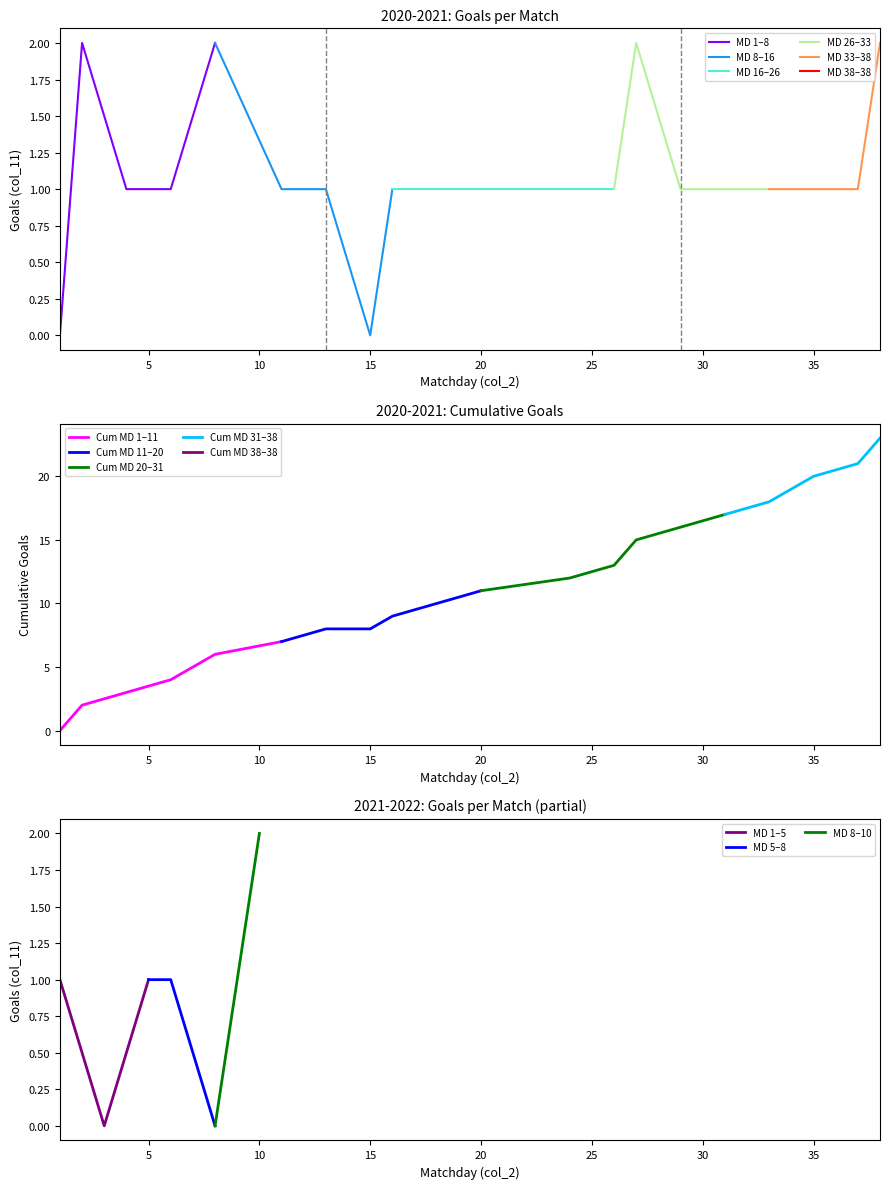

What is the difference between the second highest and second lowest values in the Matchday series?

35